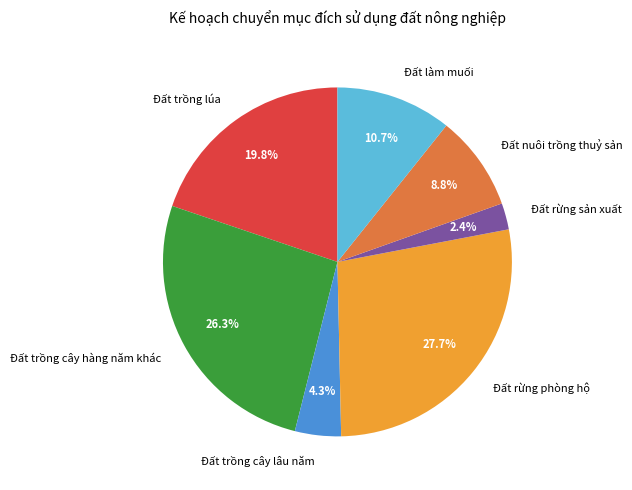

Which slice is the largest?

Đất rừng phòng hộ